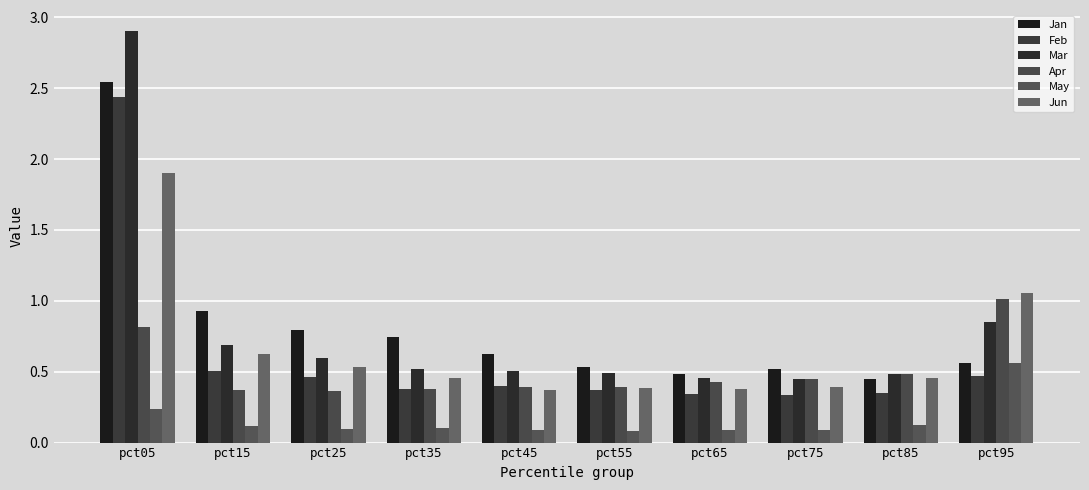

Count the number of categories in the chart.

10